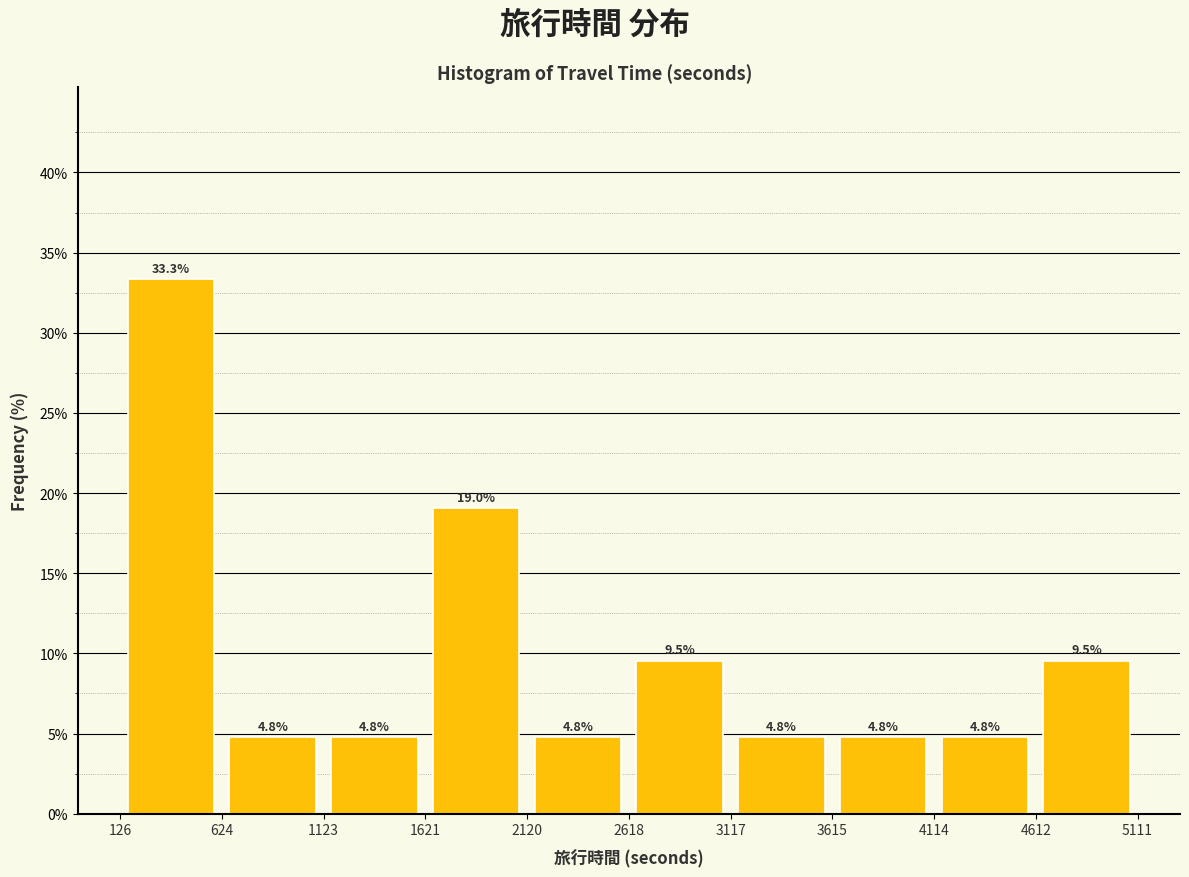

Which range on the x-axis has the tallest bar?

126 to 624